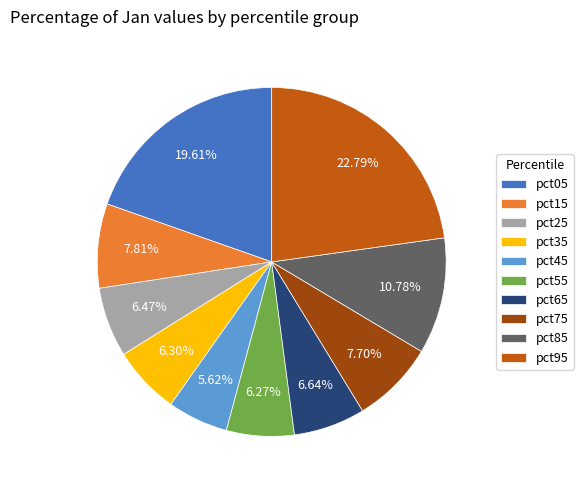

True or false: pct65 accounts for 17% of the total.

False